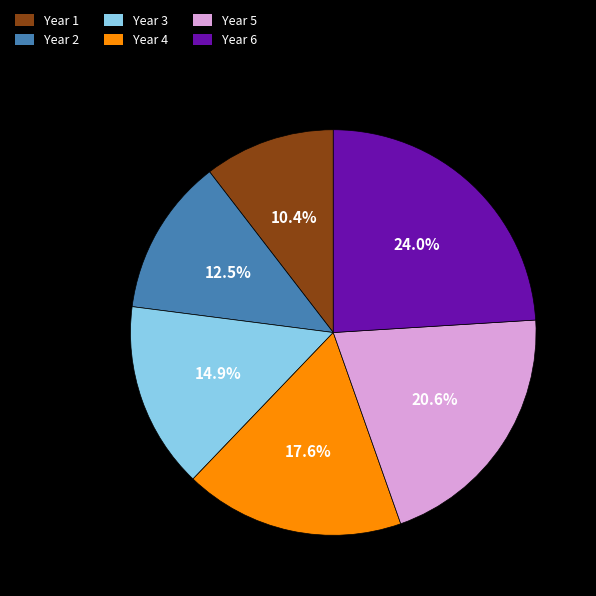

True or false: Year 1 accounts for 10% of the total.

True